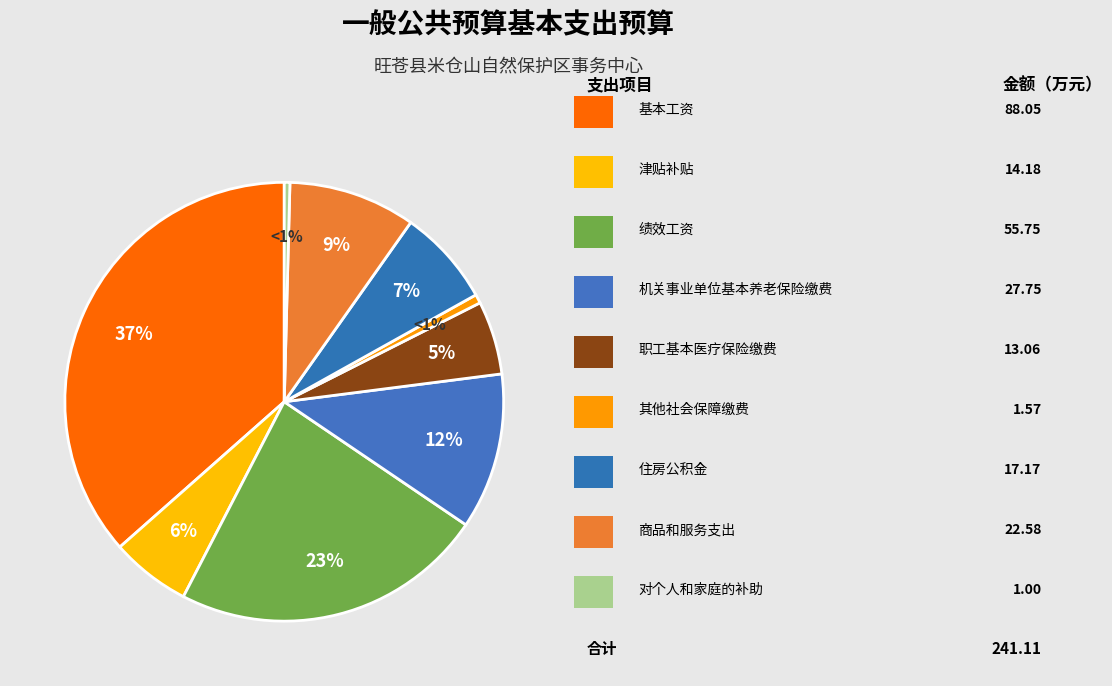

Is it true that 绩效工资 is 14% of the pie?

False